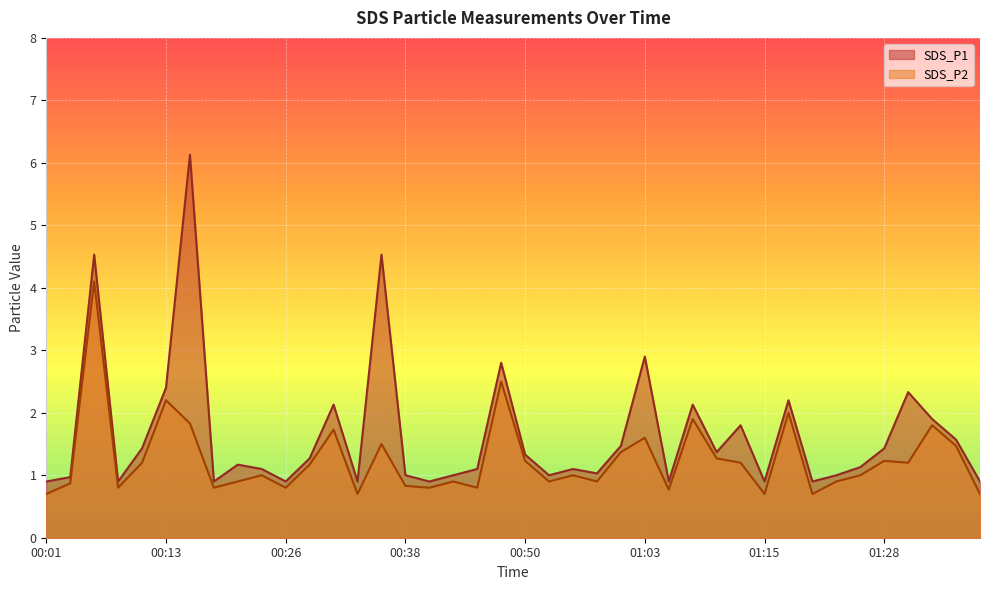

In SDS_P2, how many points are lower than both neighbors (excluding endpoints)?

12